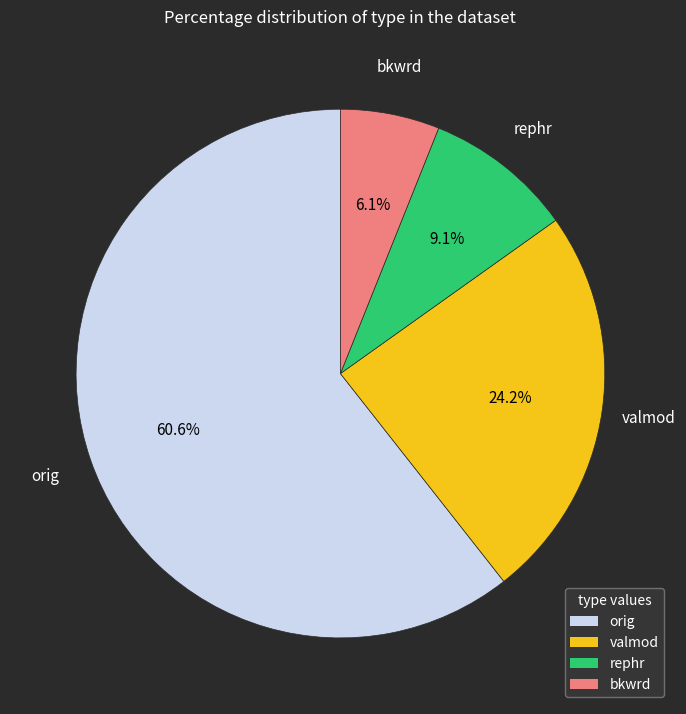

What percentage is NOT represented by rephr?

90.9%